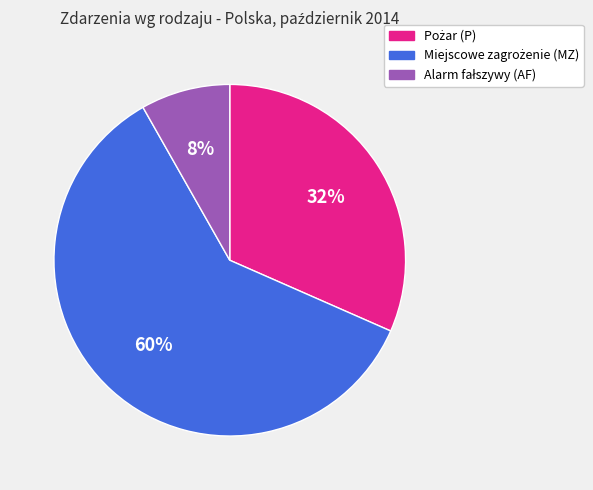

To the nearest percent, what is the difference between the largest and smallest slice percentages?

52%